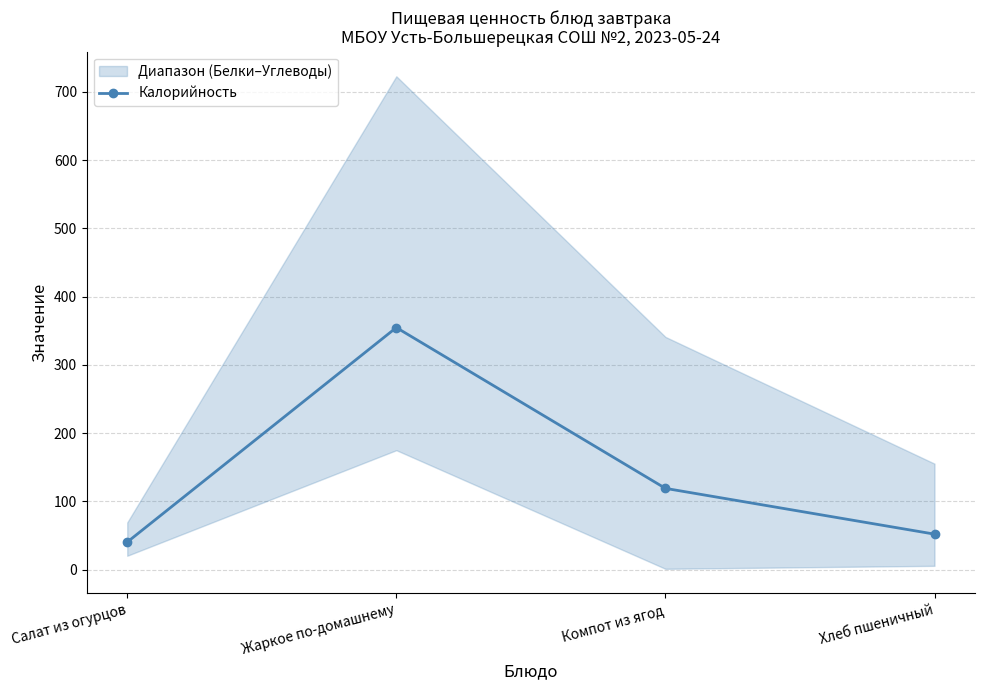

Reading left to right, what are all the values shown in this chart?

40.3	354.7	119.0	51.9